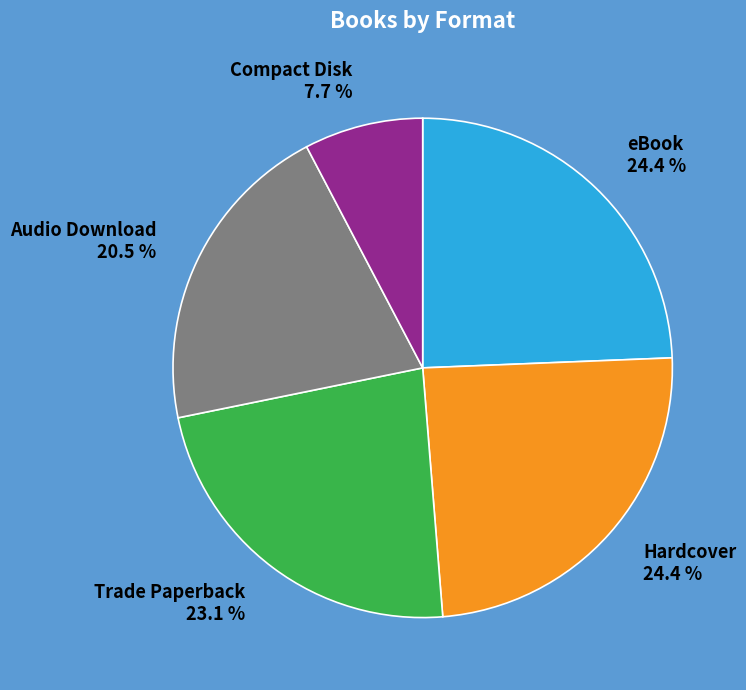

Does Compact Disk account for over 50% of the chart?

No